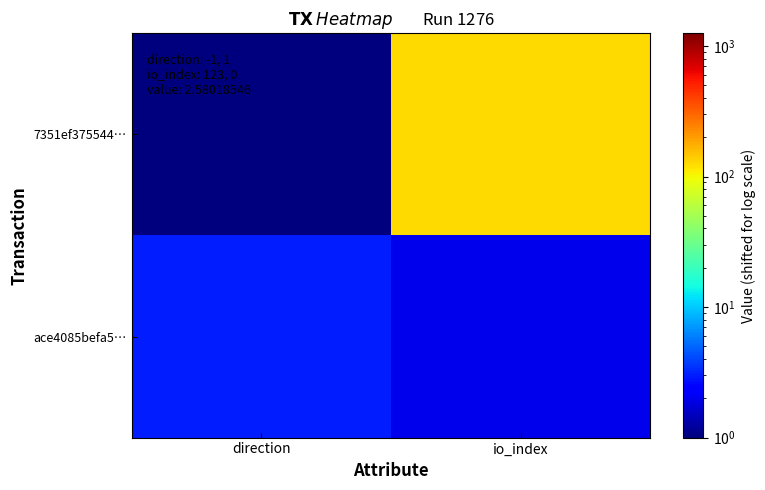

Rank the series at io_index from highest to lowest value.

7351ef375544…, ace4085befa5…